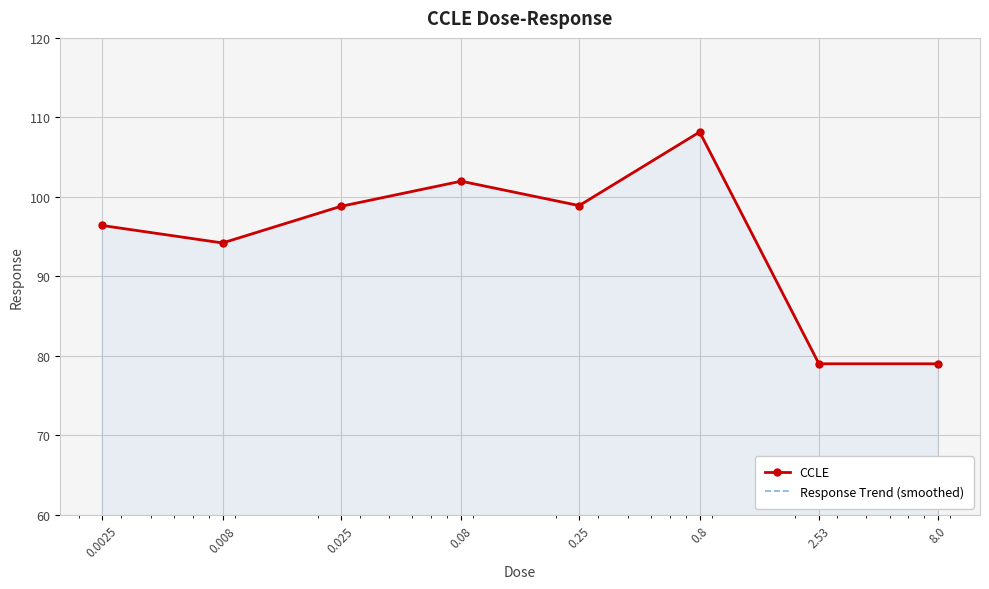

What is the smallest value displayed?

79.0